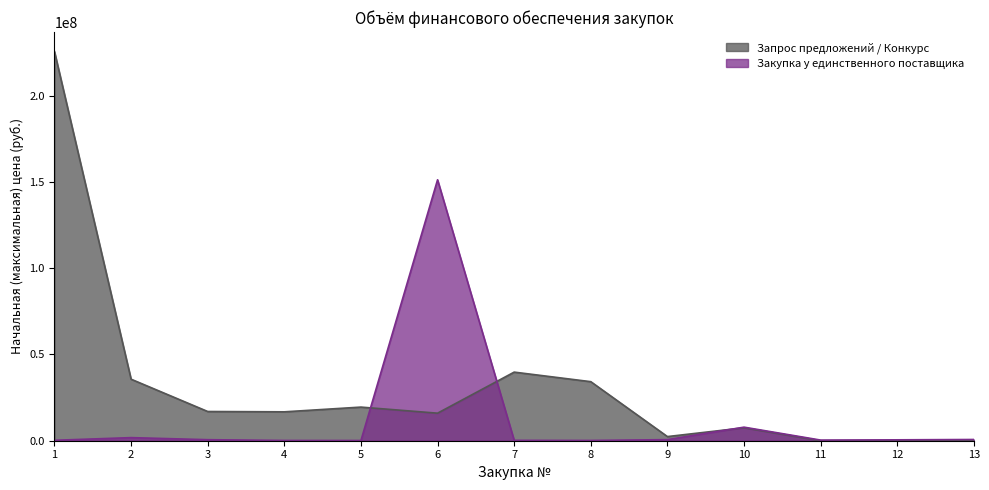

Rank the series at 8 from highest to lowest value.

Запрос предложений / Конкурс, Закупка у единственного поставщика